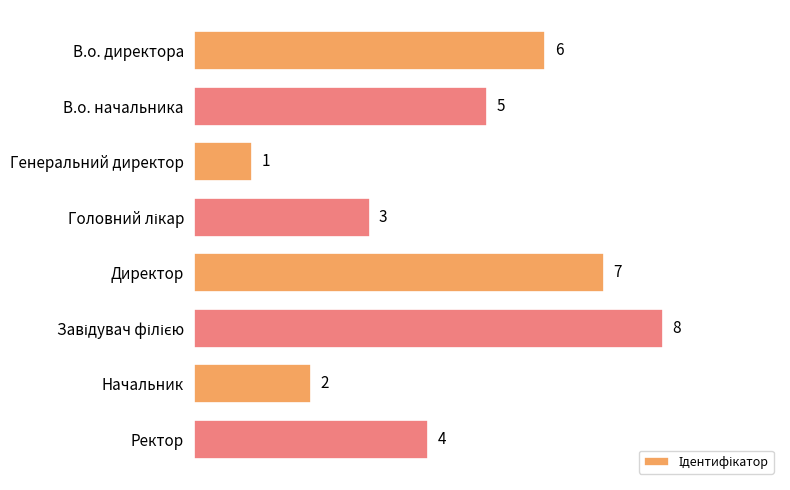

How many distinct data groups are displayed?

1